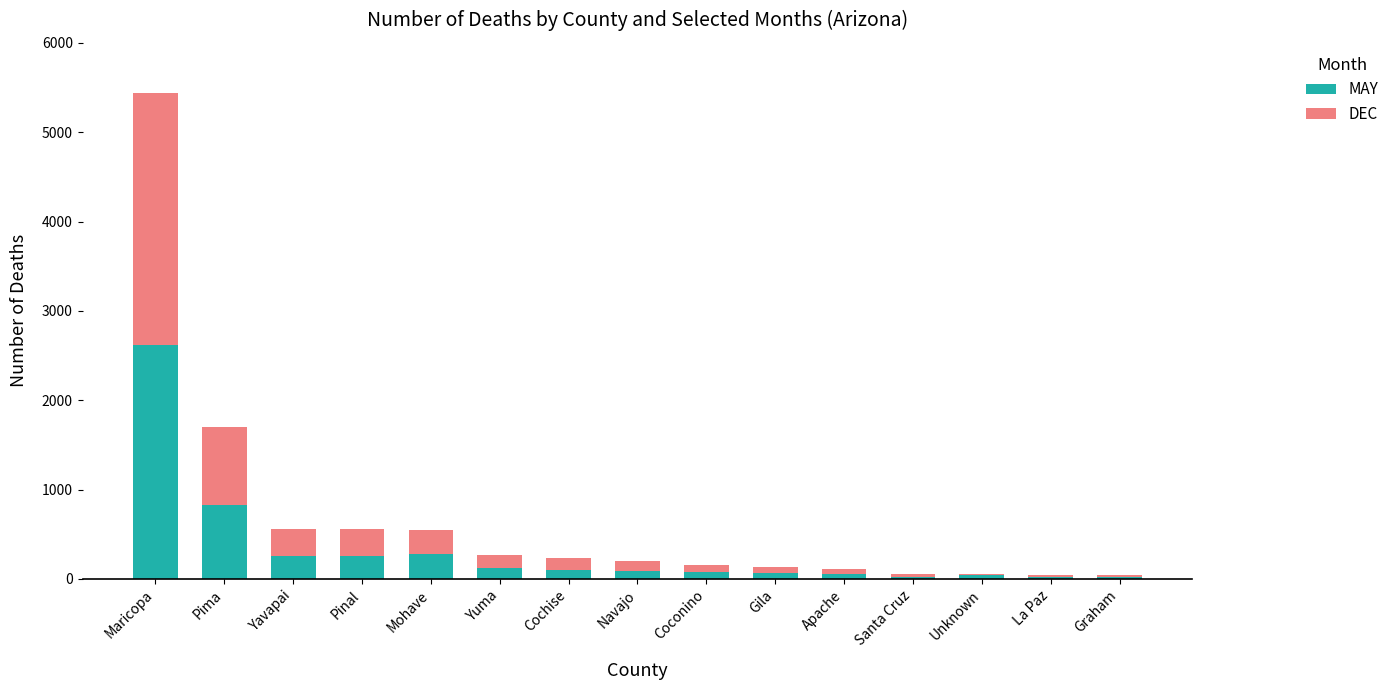

At which category is the sum across all series the highest?

Maricopa